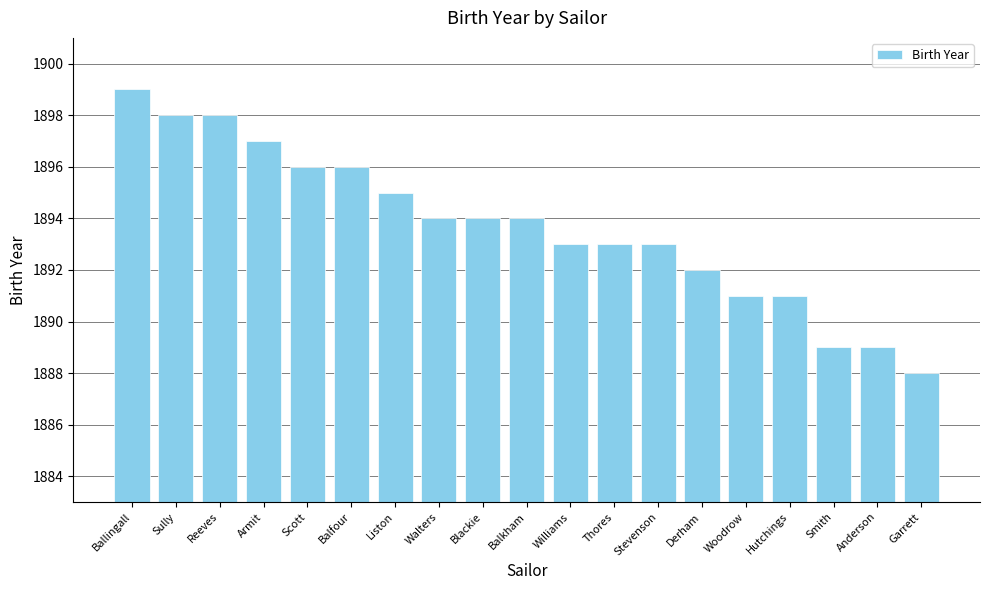

What is the smallest value displayed?

1888